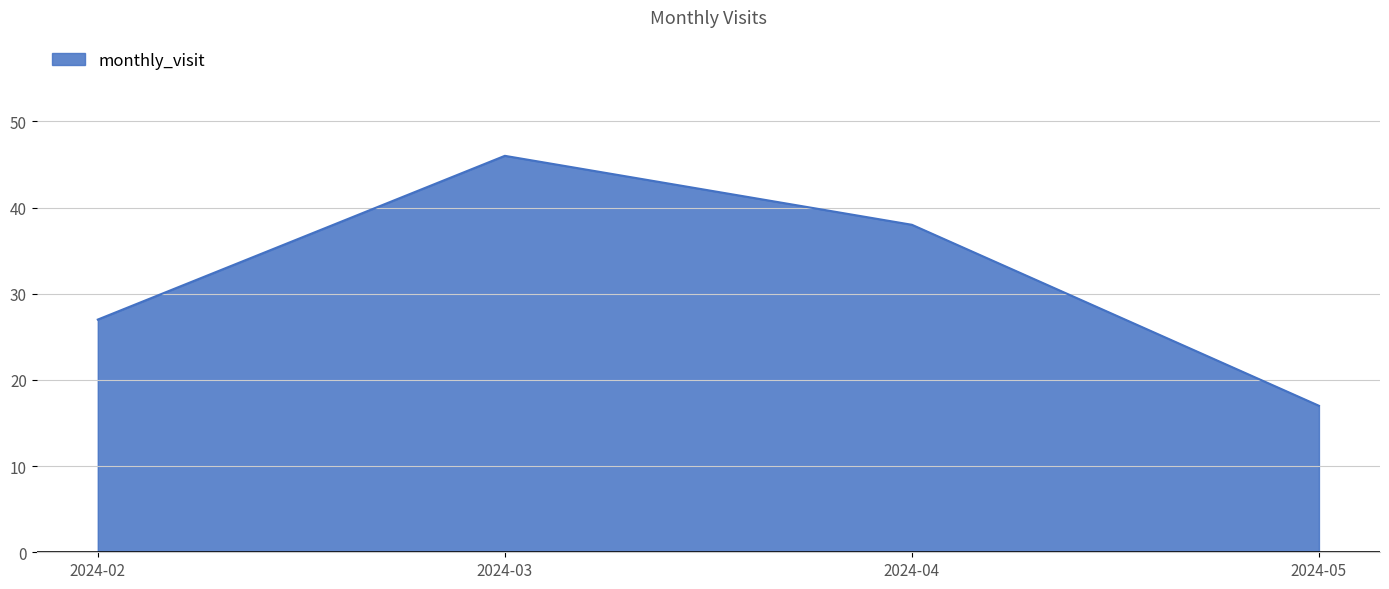

Does the chart display data point markers on the line(s)?

No